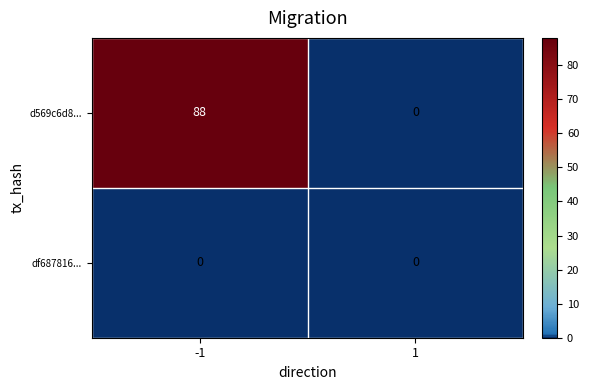

Reading right to left, list all the values displayed in this chart.

d569c6d8...: 0	88
df687816...: 0	0